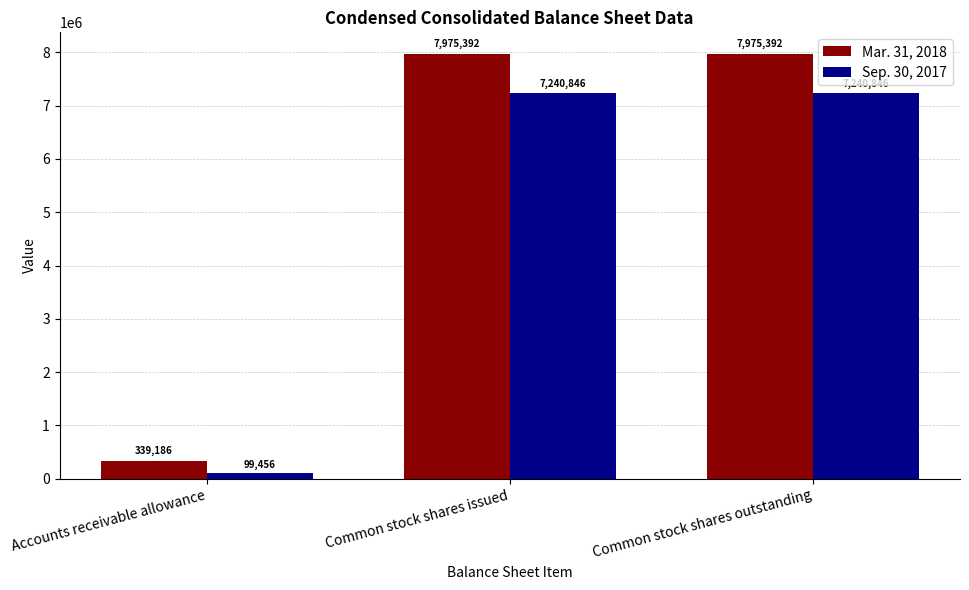

Is it true that Sep. 30, 2017 equals 11897712 at Common stock shares issued?

False